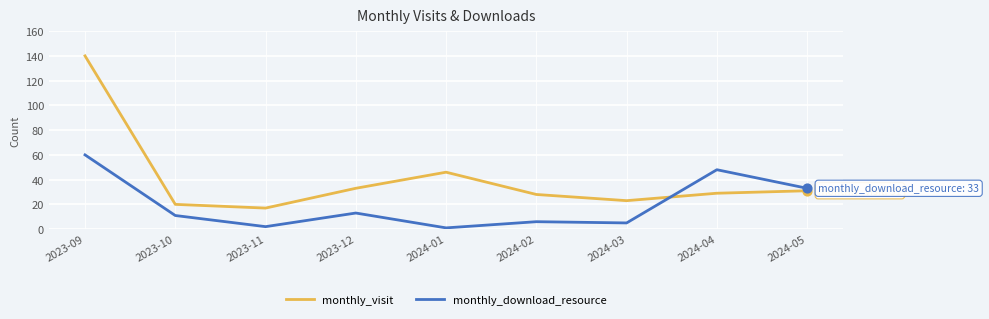

What is the total value across all series at 2023-09?

200